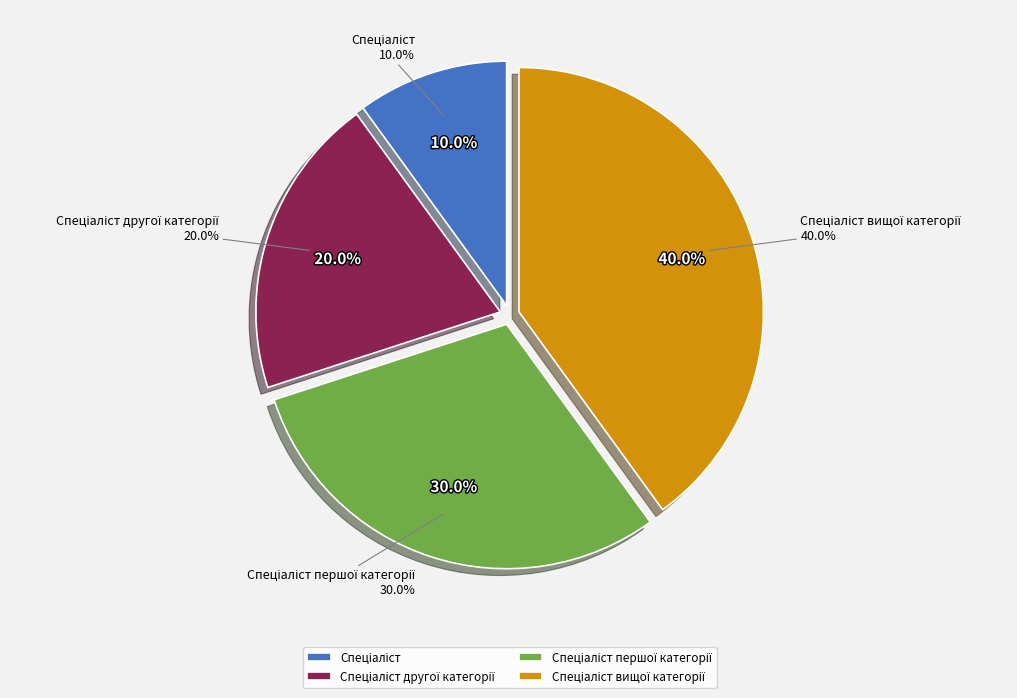

What percentage is the Спеціаліст першої категорії slice, to the nearest percent?

30%